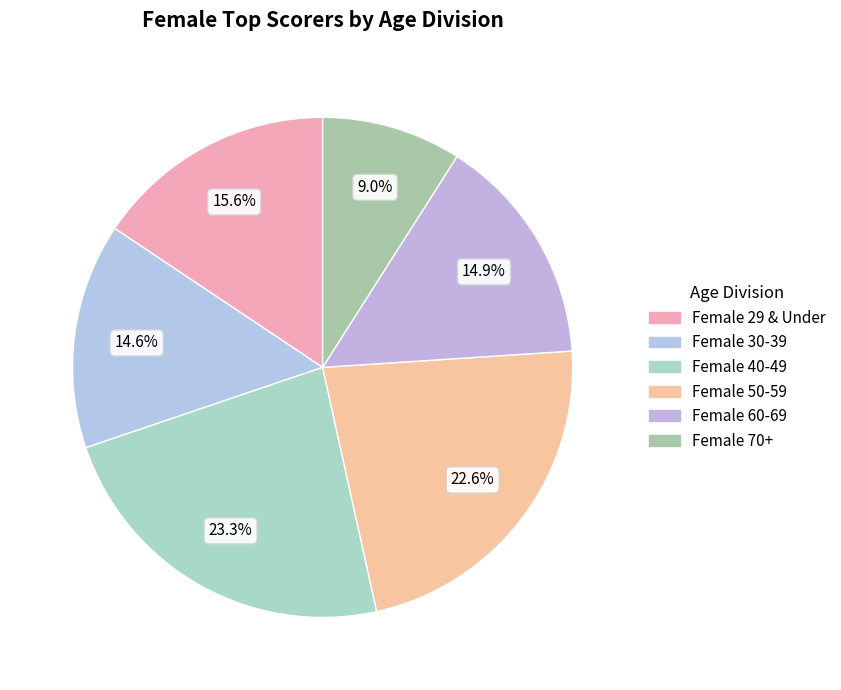

To the nearest percent, what is the difference between the largest and smallest slice percentages?

14%